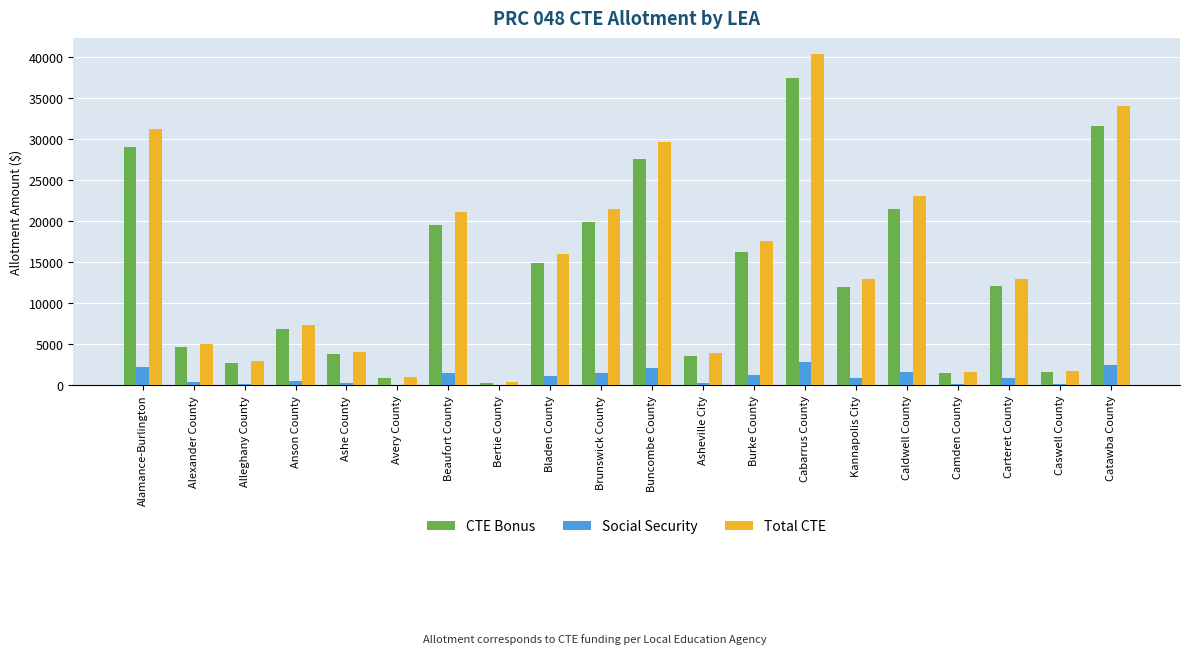

Which series has the largest total across all categories?

Total CTE